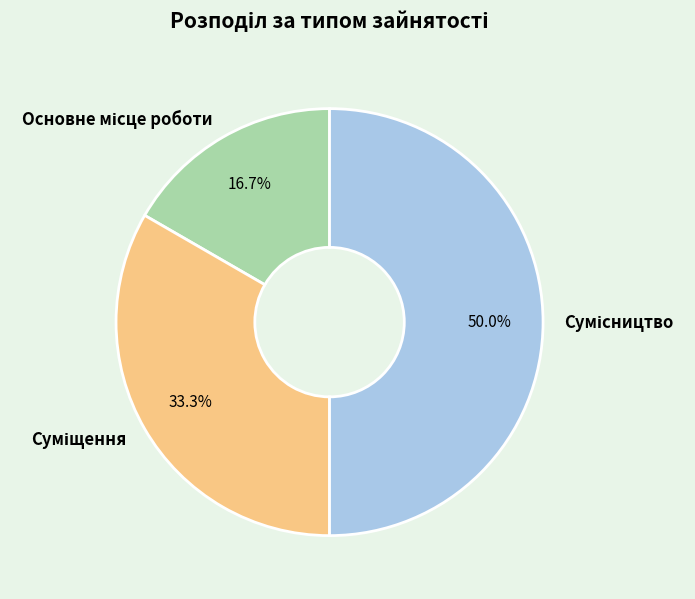

Is Основне місце роботи the majority of the pie?

No